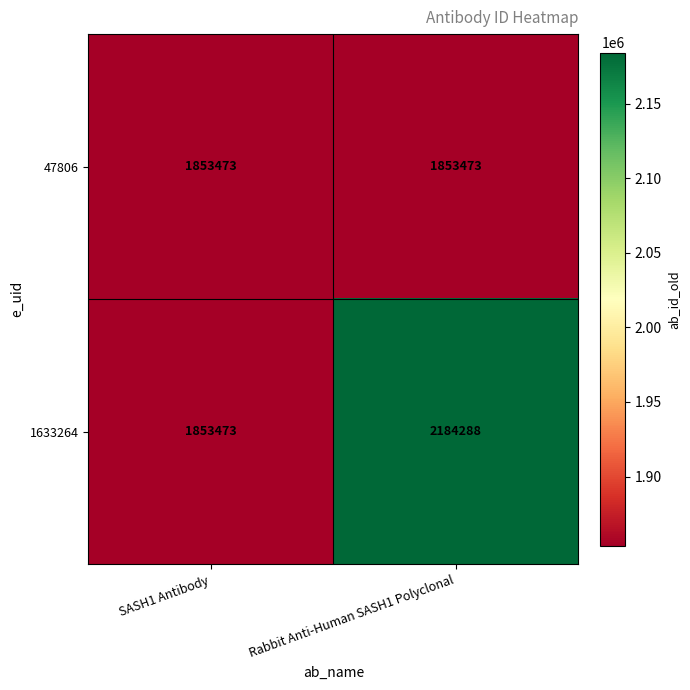

Rank the series at Rabbit Anti-Human SASH1 Polyclonal from lowest to highest value.

47806, 1633264